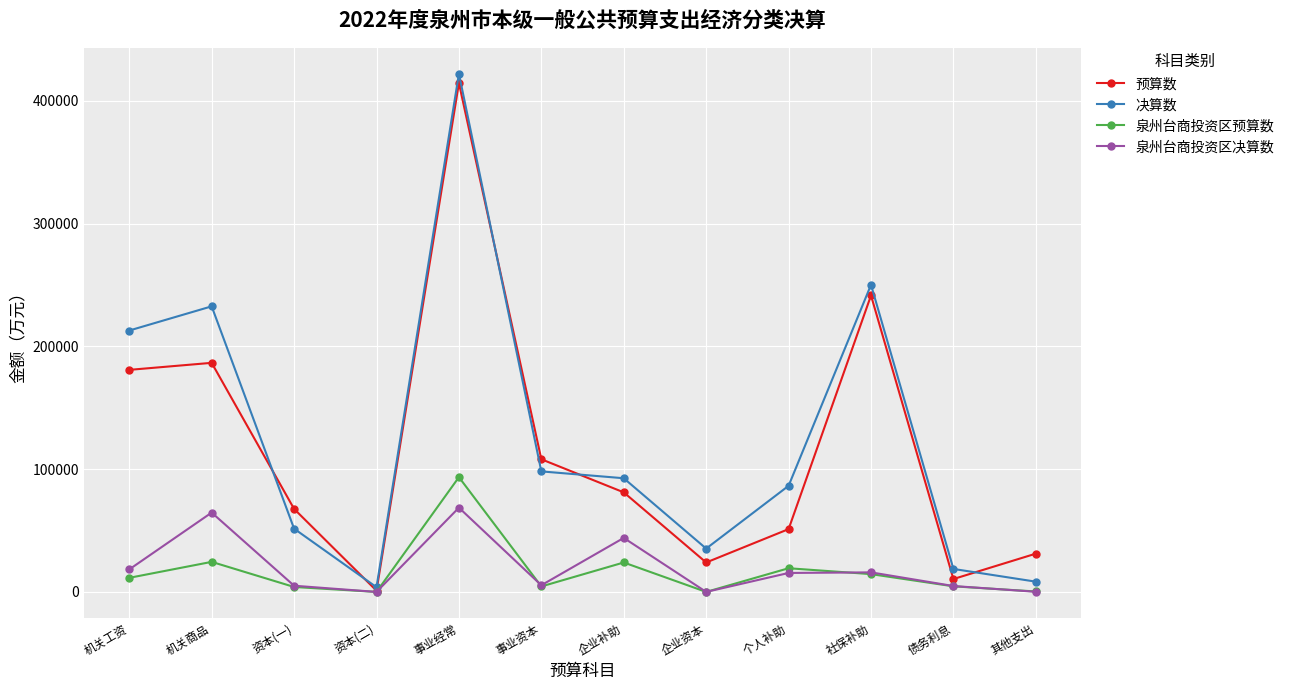

In 泉州台商投资区决算数, how many points are lower than both neighbors (excluding endpoints)?

3